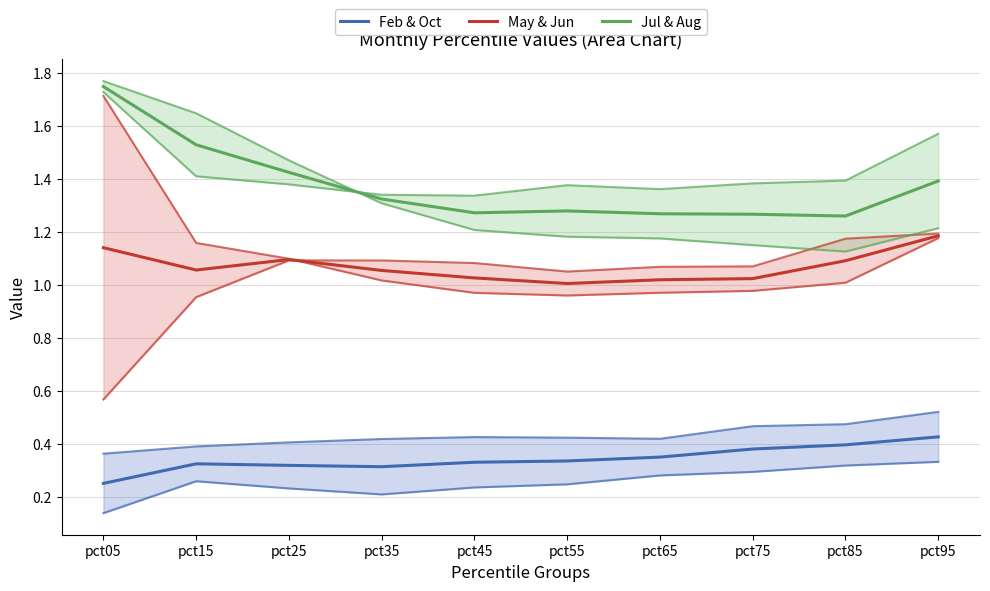

Reading left to right, what are all the values shown in this chart?

Feb & Oct: 0.3	0.3	0.3	0.3	0.3	0.3	0.3	0.4	0.4	0.4
May & Jun: 1.1	1.1	1.1	1.1	1.0	1.0	1.0	1.0	1.1	1.2
Jul & Aug: 1.7	1.5	1.4	1.3	1.3	1.3	1.3	1.3	1.3	1.4